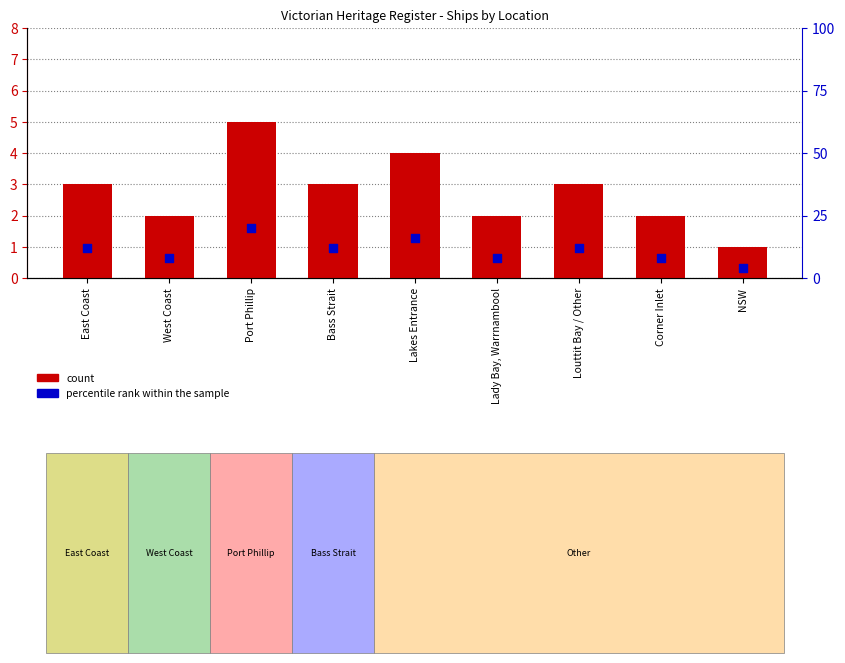

Which series has the largest total across all categories?

percentile rank within the sample